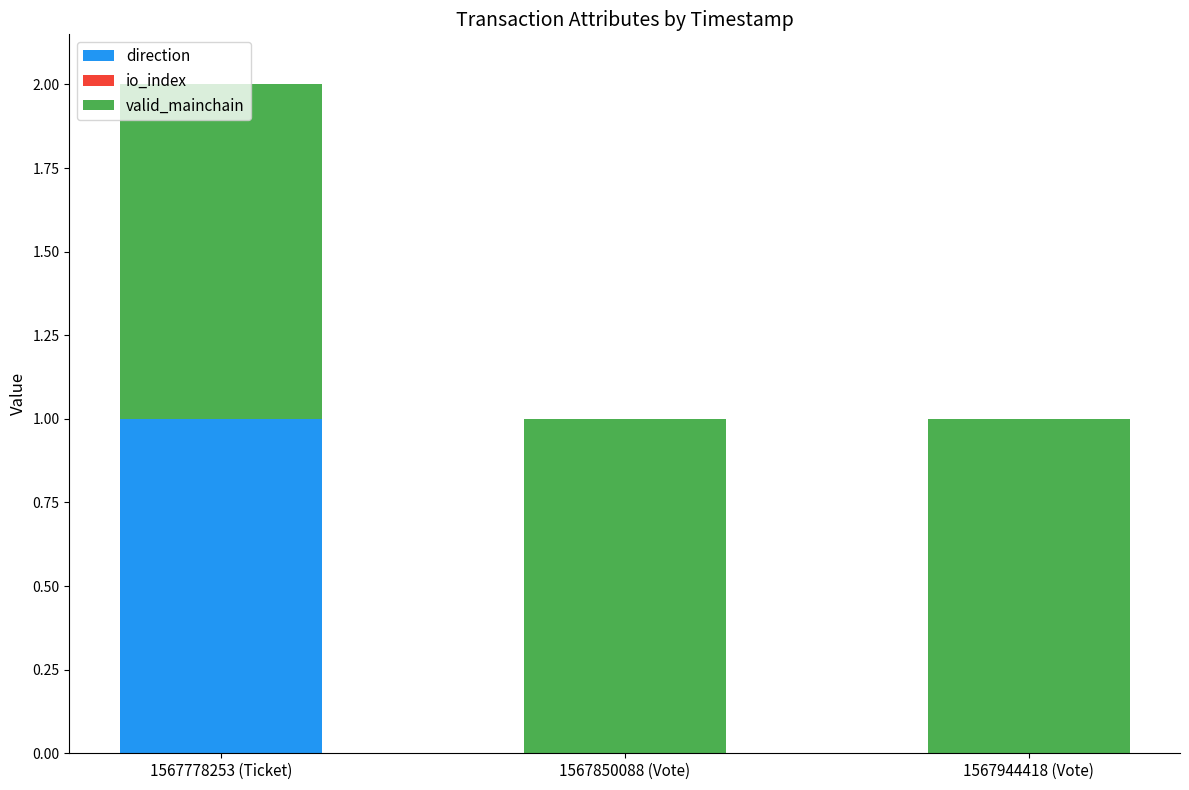

What is the label of the 1st bar from the right?

1567944418 (Vote)